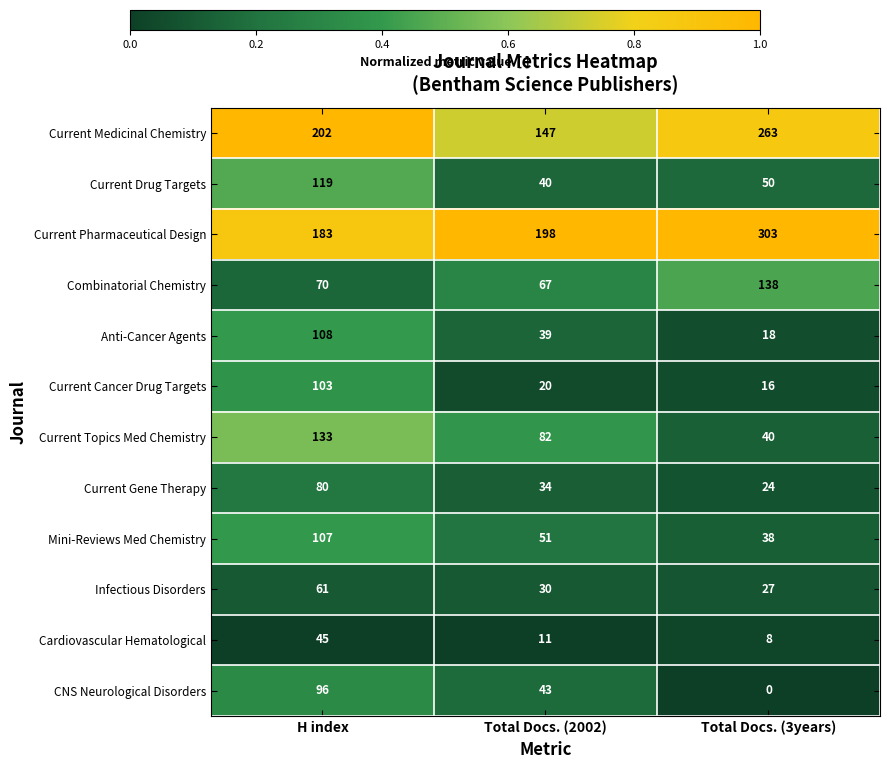

What is the greatest value displayed?

303